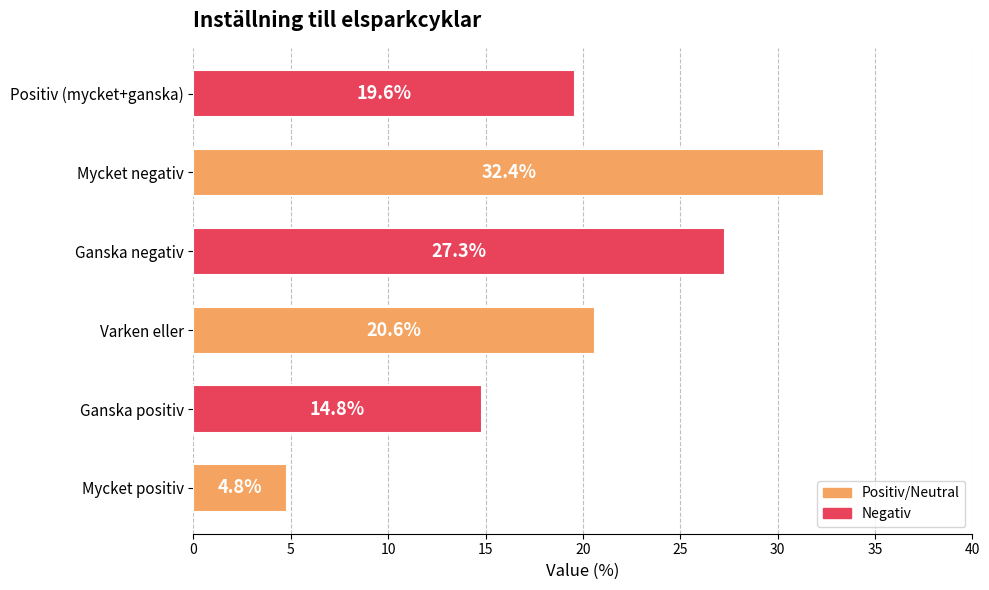

Where is the data nearest to the value 18?

Positiv (mycket+ganska)